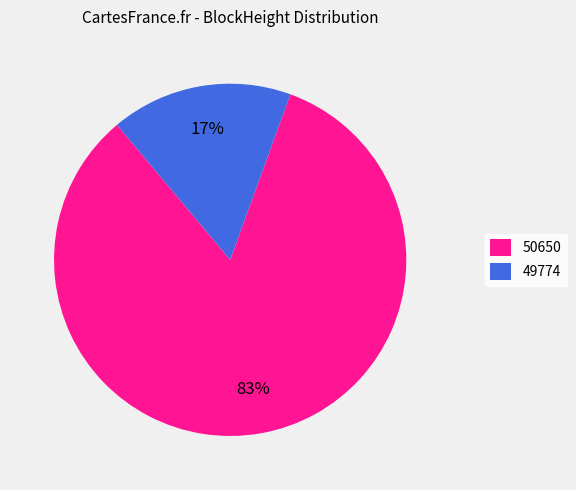

Is the sum of 49774 and 50650 greater than half?

Yes